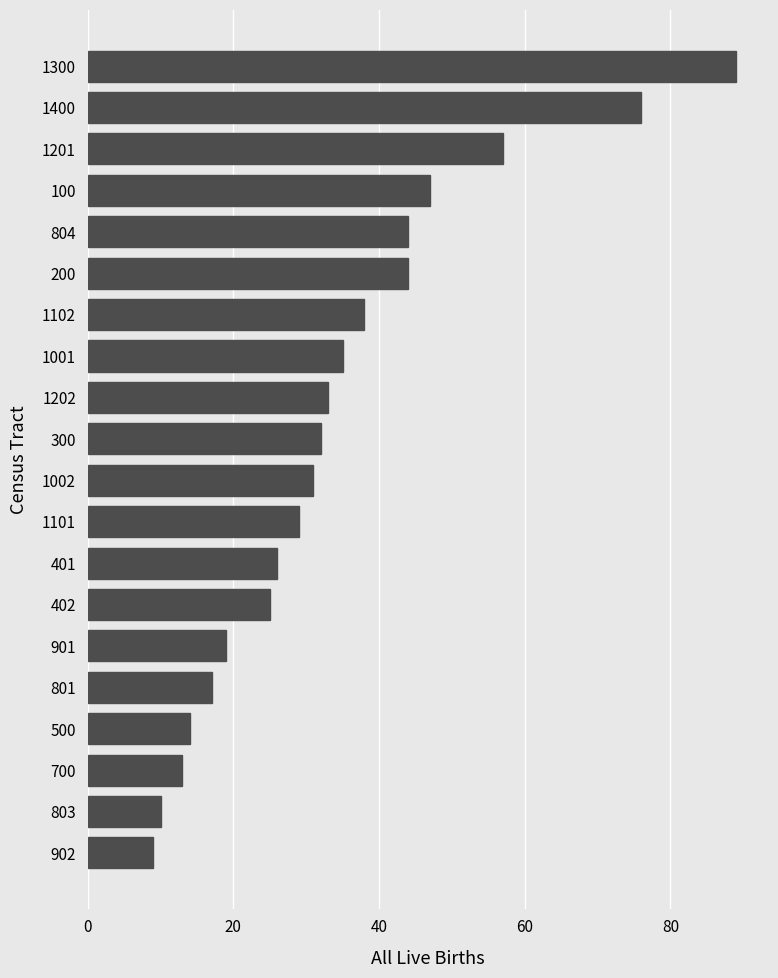

How many data points does each series have?

20